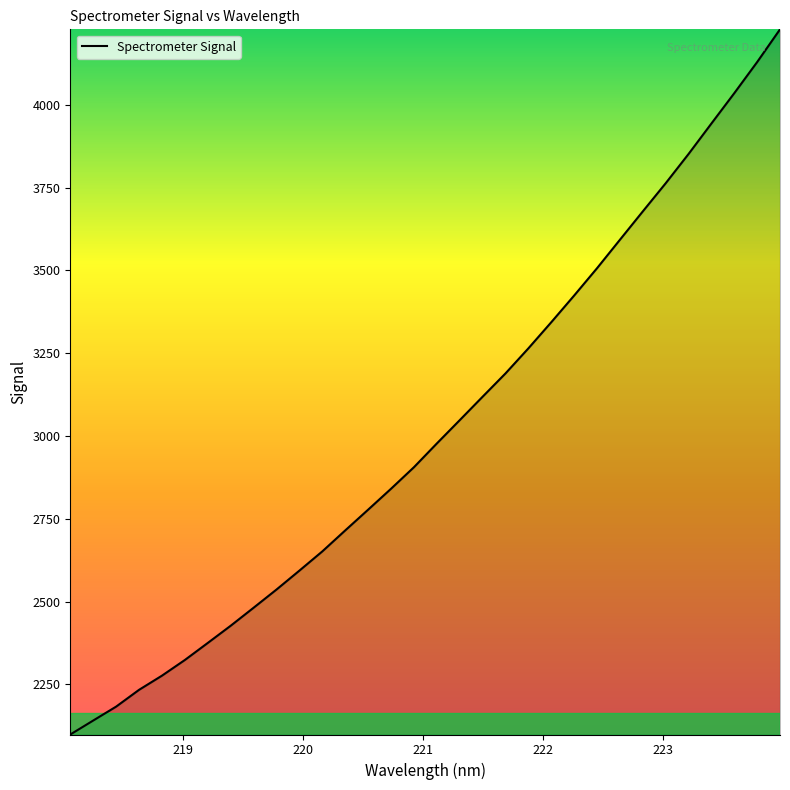

What is the minimum value shown in the chart?

2098.9